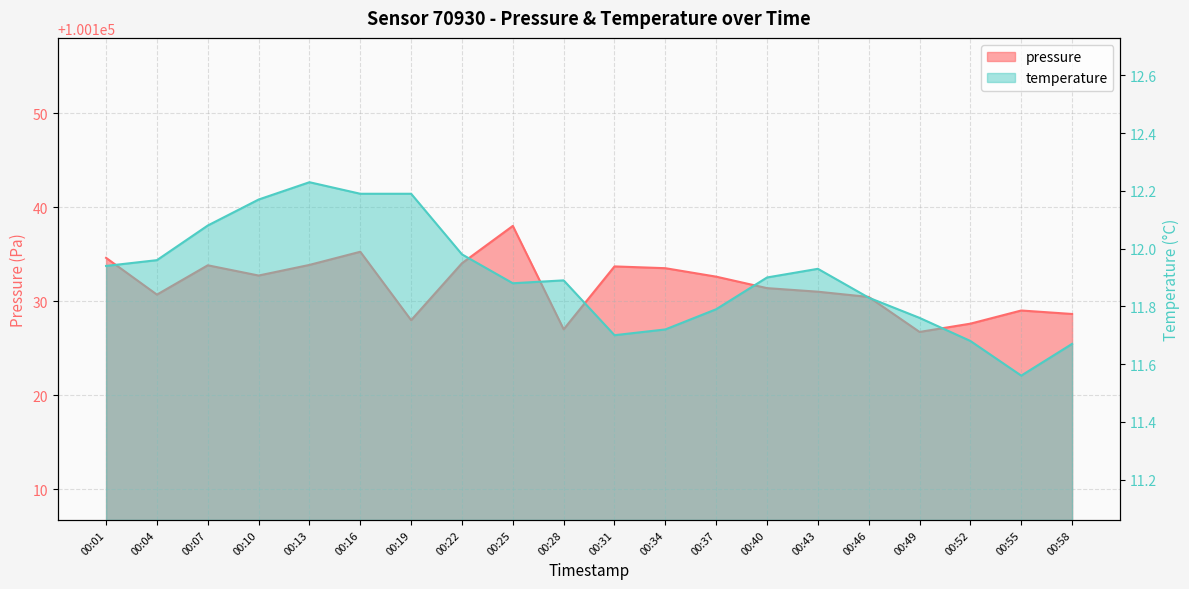

Which category has the highest value in the pressure series?

00:25